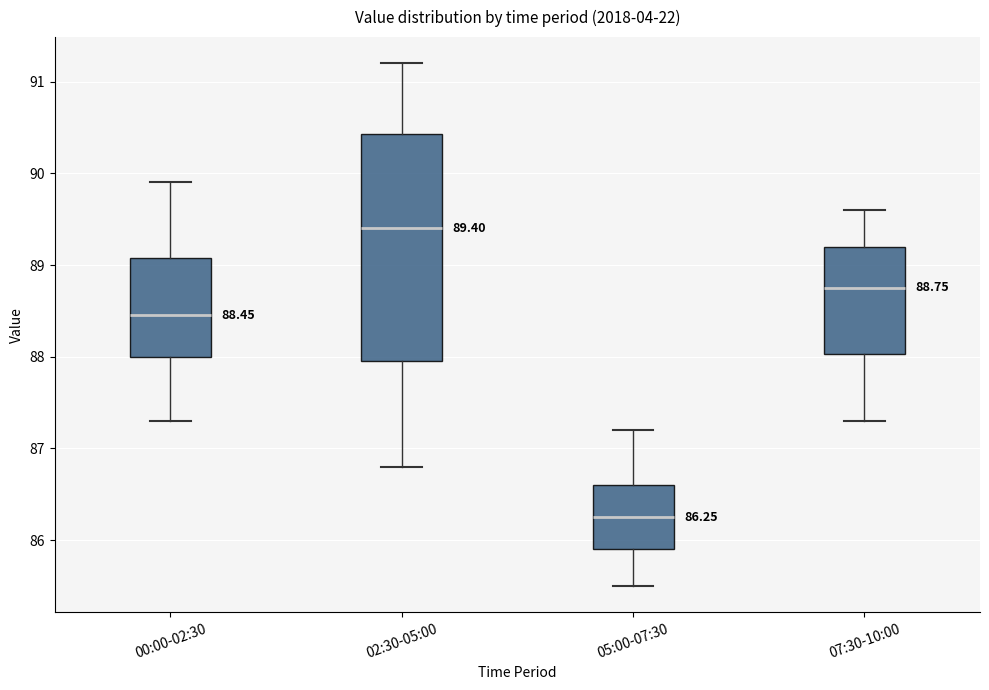

Which box is the tallest, from its lower edge to its upper edge?

02:30-05:00